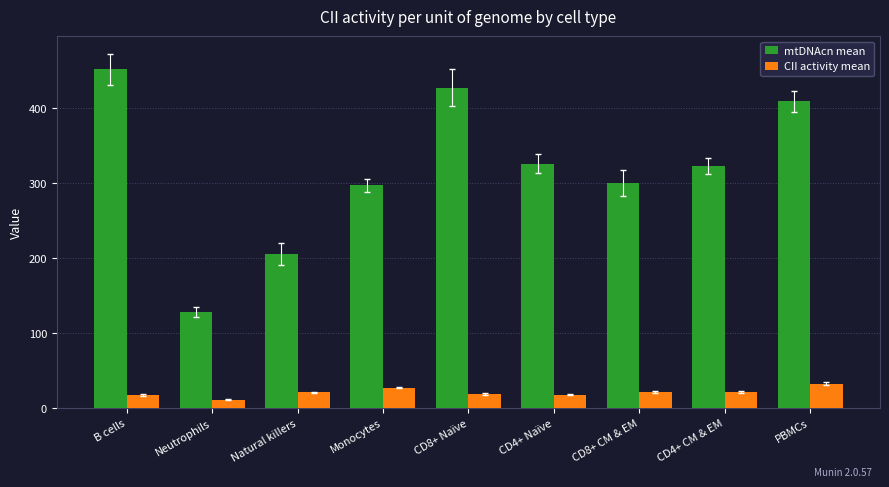

What is the total value across all series at PBMCs?

441.3